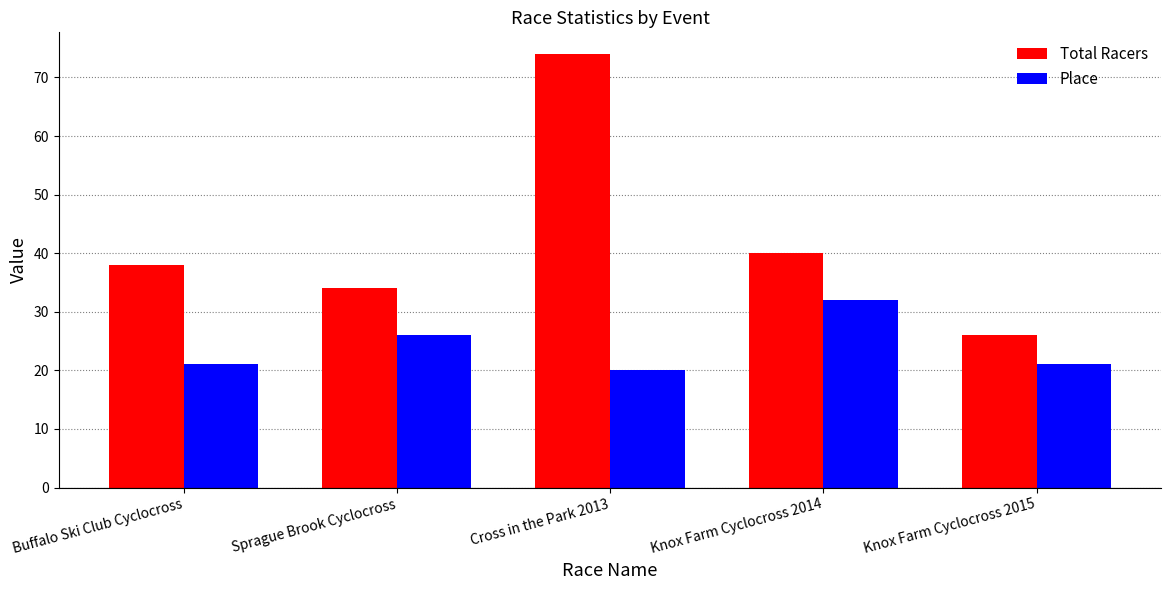

Which category has the lowest value in the Place series?

Cross in the Park 2013